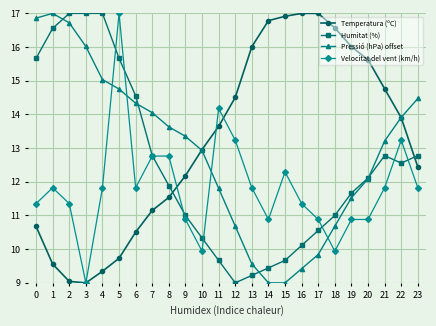

The value of Temperatura (ºC) at 7 is 11.2. True or false?

True